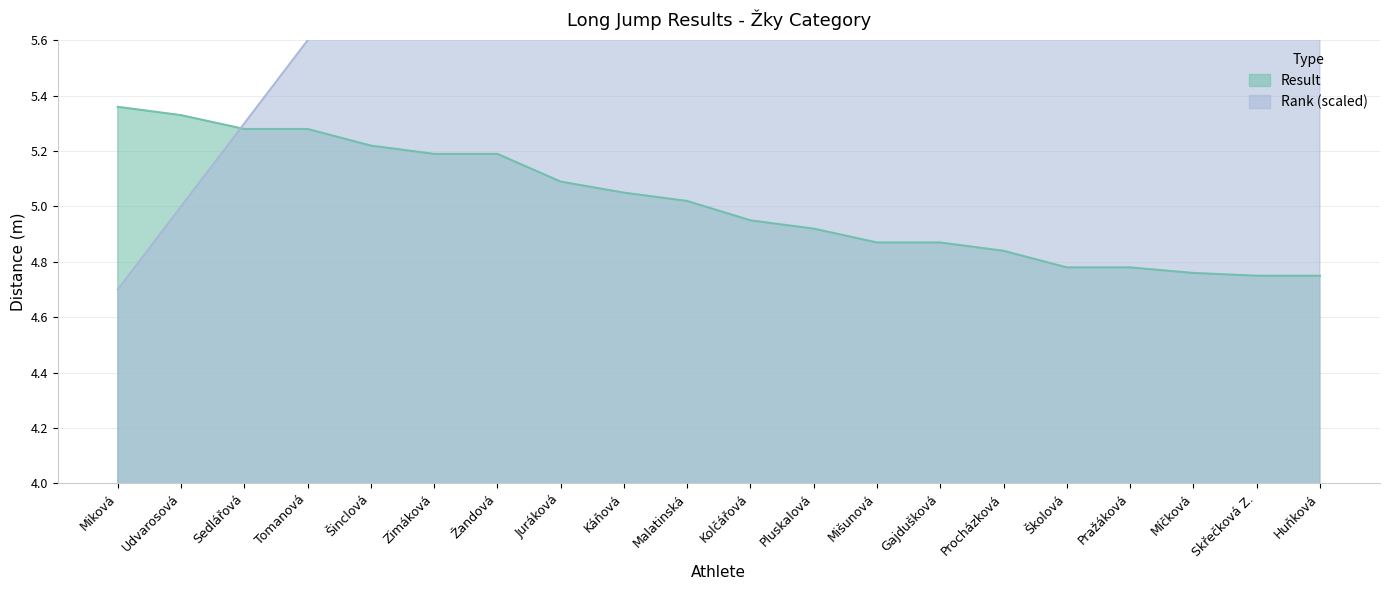

The Rank series shows 13.8 at Procházková. True or false?

False